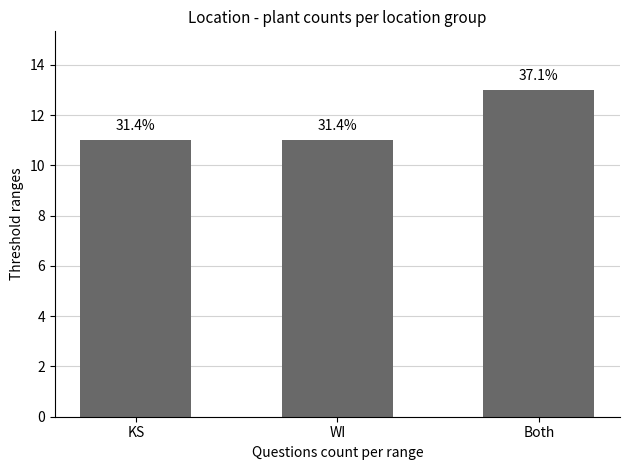

Reading left to right, extract all data points from this chart.

KS=11	WI=11	Both=13